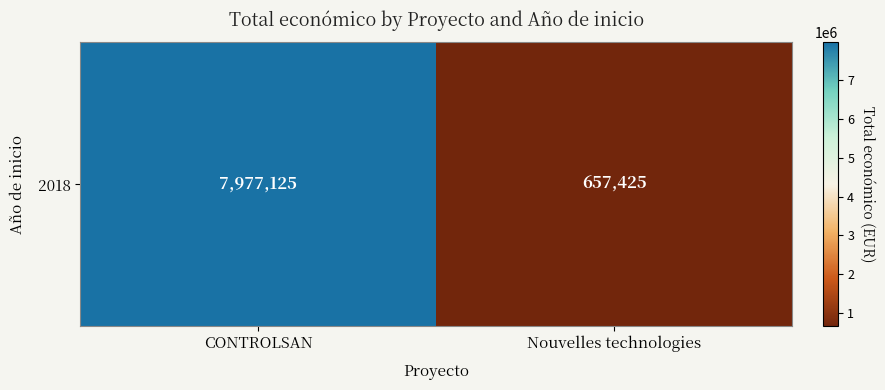

Reading right to left, list all the values displayed in this chart.

Nouvelles technologies=657425	CONTROLSAN=7977125